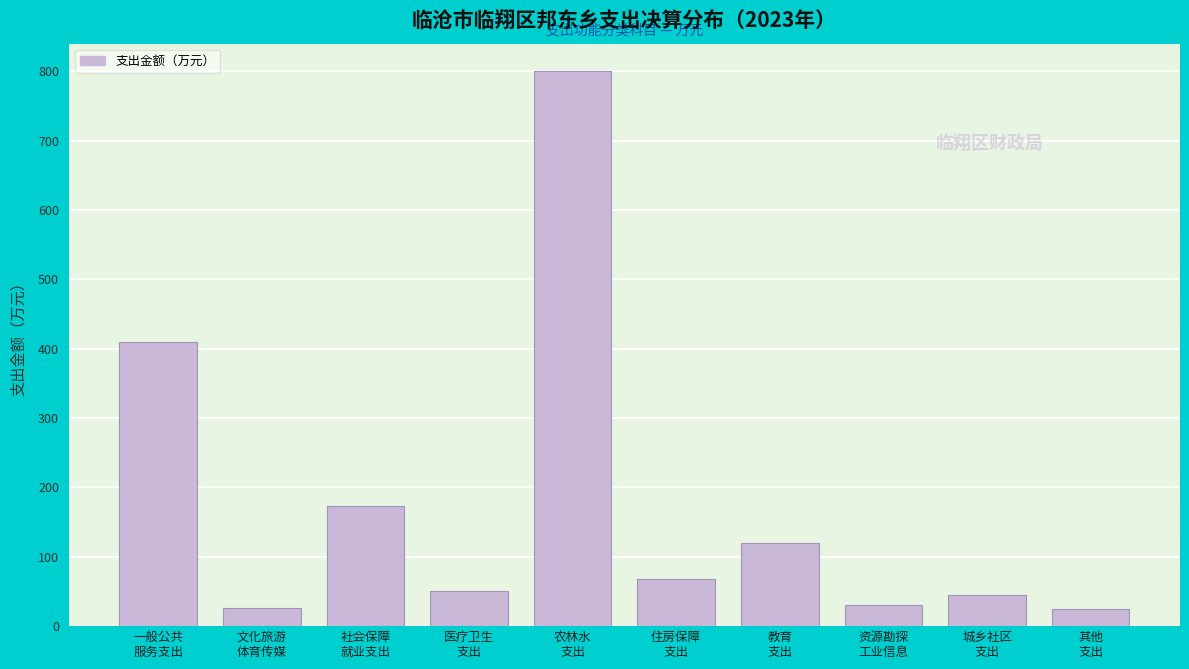

What is the value of the 4th bar from the left?

50.0